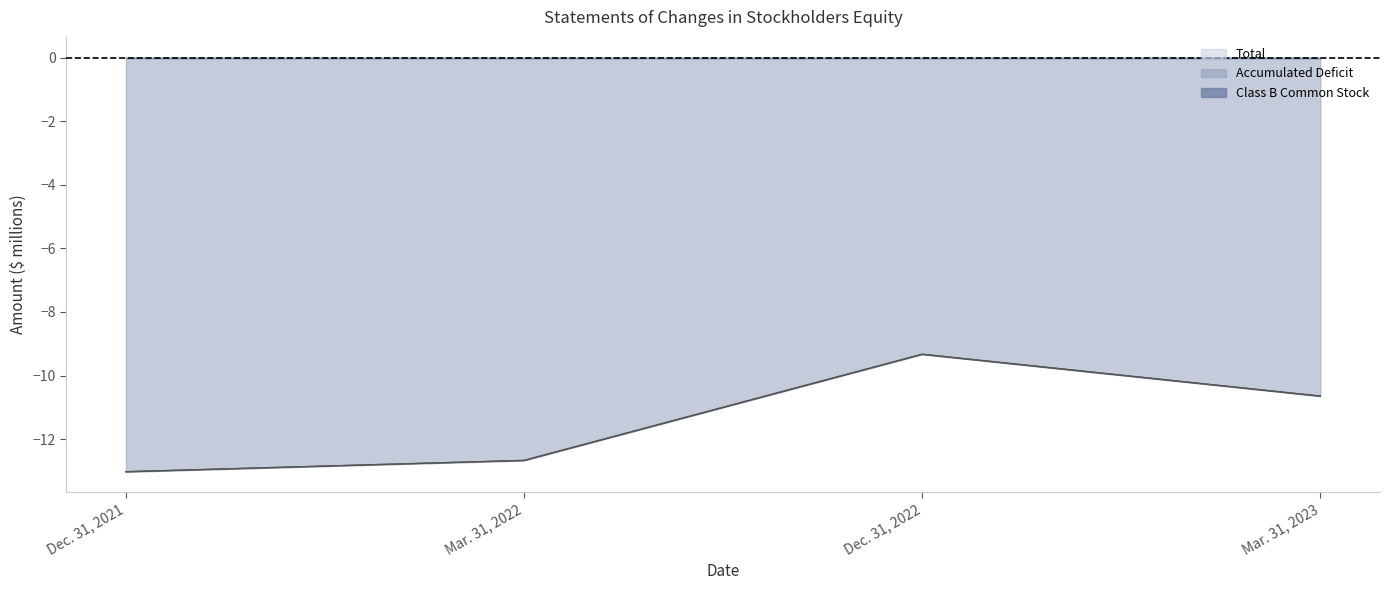

Which category has the highest value in the Total series?

Dec. 31, 2022